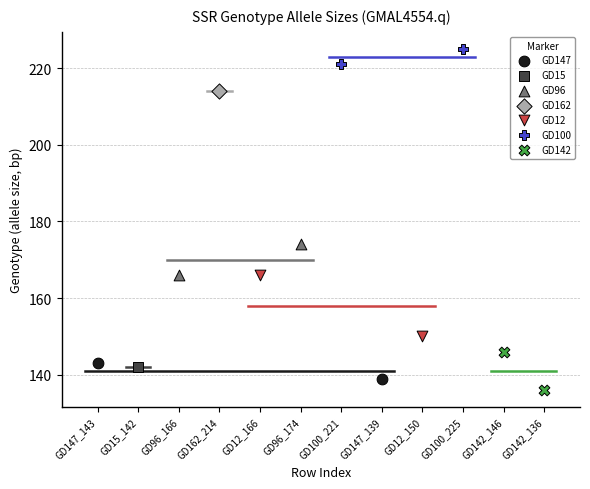

Which series reaches the maximum Y coordinate?

GD100